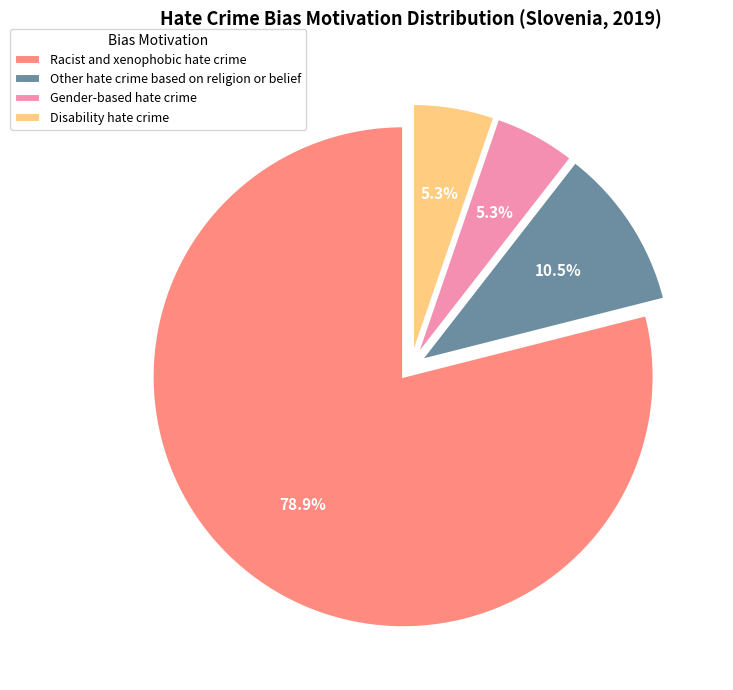

What is the ratio of the value at Gender-based hate crime to the value at Other hate crime based on religion or belief?

0.5